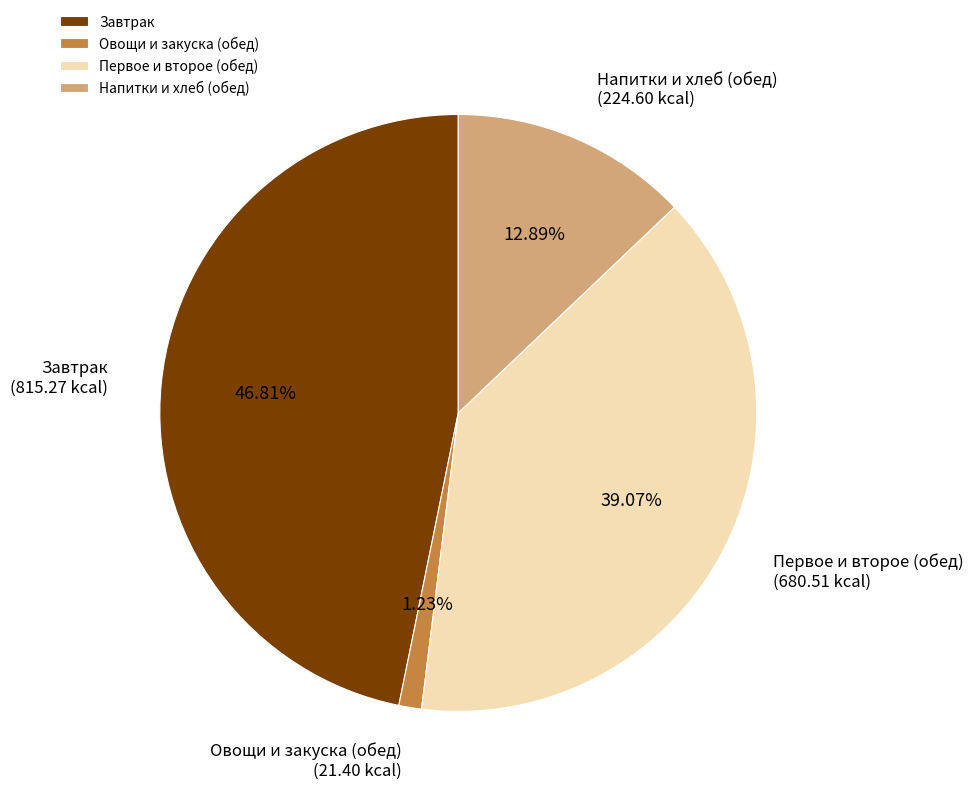

Between Завтрак and Первое и второе (обед), which is larger?

Завтрак